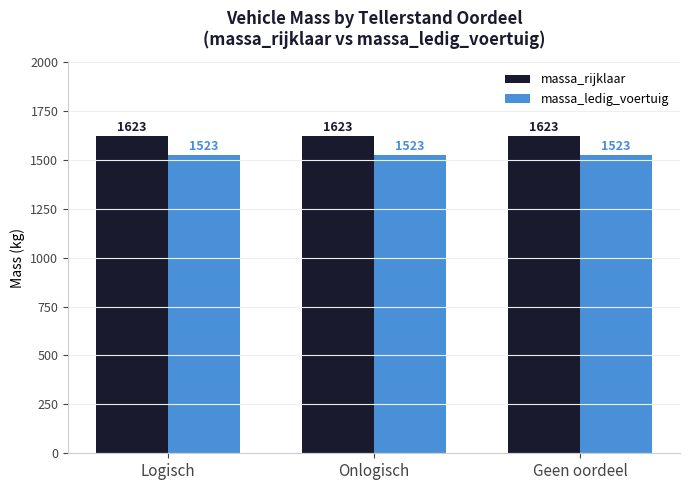

What is the label of the 2nd bar from the left?

Onlogisch